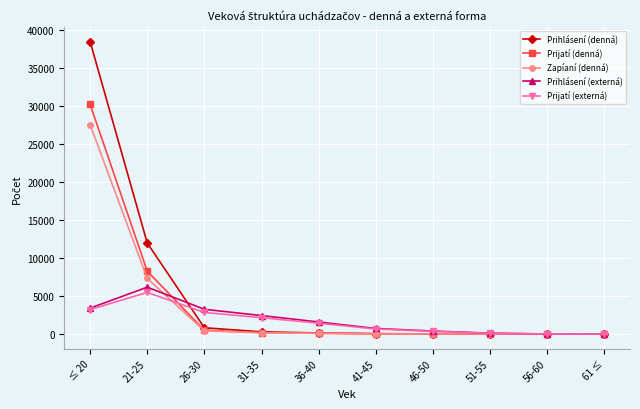

What is the label of the 1st point from the left?

≤ 20